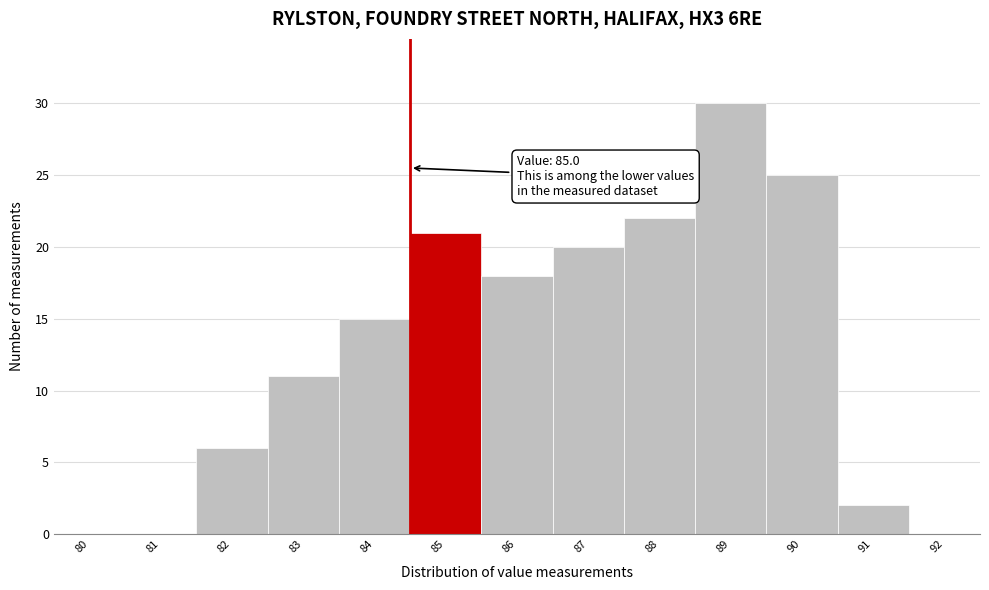

Reading left to right, extract all data points from this chart.

80=0	81=0	82=6	83=11	84=15	85=21	86=18	87=20	88=22	89=30	90=25	91=2	92=0